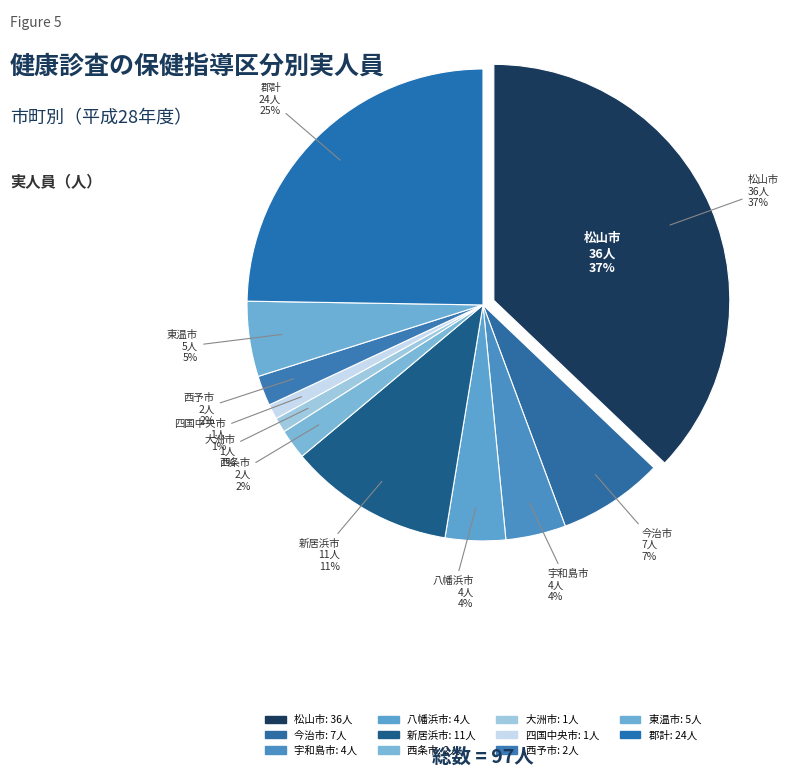

What is the change in value from 東温市 to 郡計?

+19